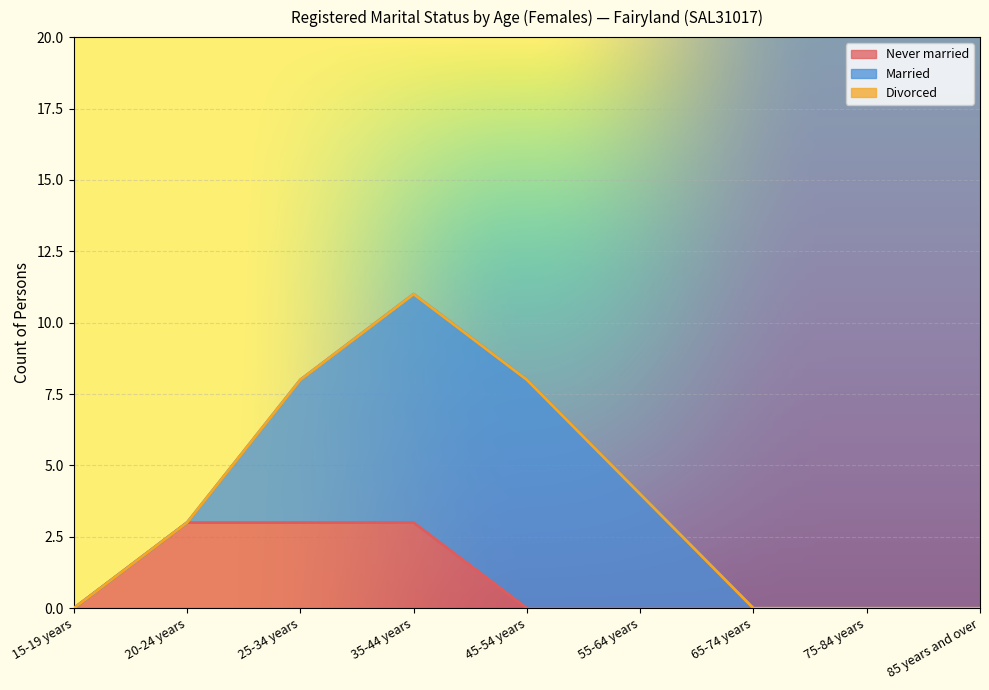

What position from the right is 35-44 years?

6